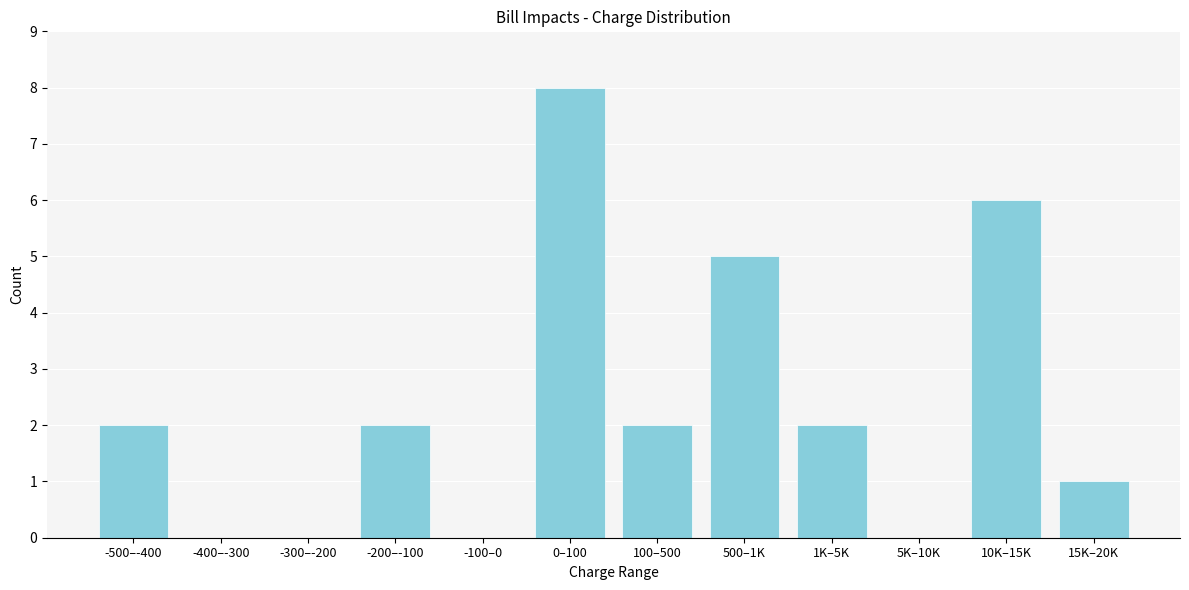

Reading right to left, list all the values displayed in this chart.

15K–20K=1	10K–15K=6	5K–10K=0	1K–5K=2	500–1K=5	100–500=2	0–100=8	-100–0=0	-200–-100=2	-300–-200=0	-400–-300=0	-500–-400=2